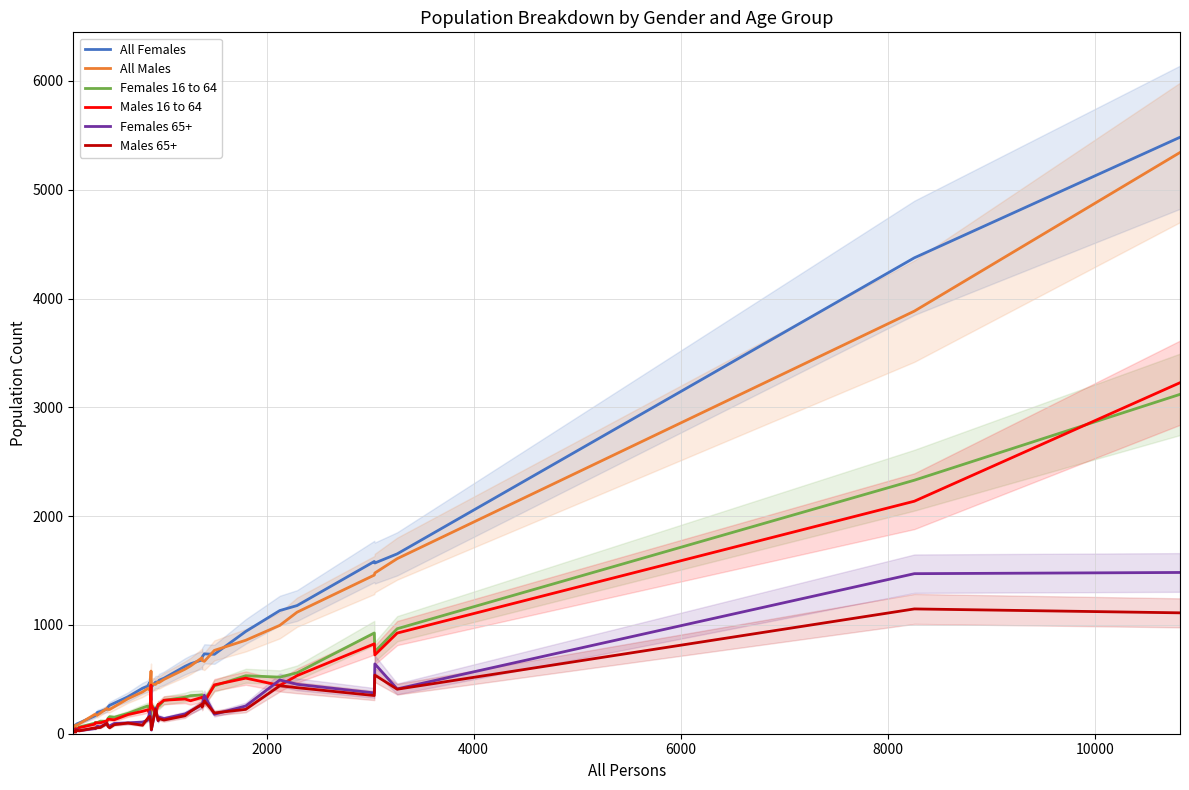

Reading left to right, extract all data points from this chart.

All Females: 80	76	78	82	90	98	164	168	195	204	226	245	261	281	339	418	437	473	308	429	474	477	491	510	619	643	678	705	734	730	940	1132	1178	1583	1569	1653	4374	5482
All Males: 53	69	80	77	77	90	177	178	169	190	232	223	223	248	322	384	415	400	576	458	453	476	470	499	593	623	698	673	665	766	859	996	1117	1458	1477	1609	3884	5342
Females 16 to 64: 47	38	46	42	36	61	97	103	102	115	114	141	156	151	187	238	255	221	151	264	219	270	255	306	336	350	356	355	311	440	533	520	560	926	754	965	2330	3119
Males 16 to 64: 34	38	48	33	34	55	88	100	101	100	119	133	132	128	176	206	219	180	447	267	179	269	271	308	319	303	334	336	288	449	511	444	534	826	724	925	2137	3226
Females 65+: 21	24	20	38	40	28	47	46	69	64	96	73	73	94	100	107	124	202	101	34	235	118	153	139	182	209	265	263	354	179	255	494	454	375	642	412	1471	1482
Males 65+: 13	19	15	36	35	26	54	50	55	57	95	67	54	83	98	78	142	159	93	38	227	122	139	126	165	205	272	245	301	191	224	441	423	351	539	409	1147	1111